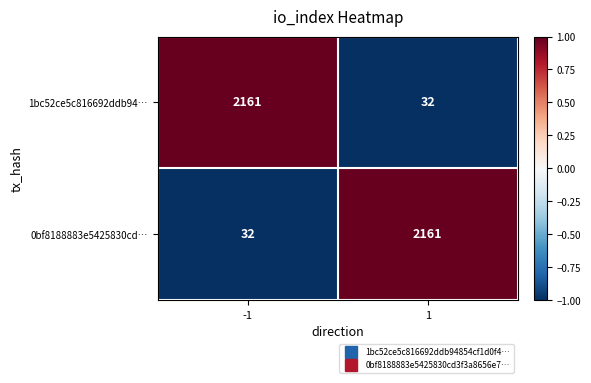

Is it true that 1bc52ce5c816692ddb94… equals 2161 at -1?

True